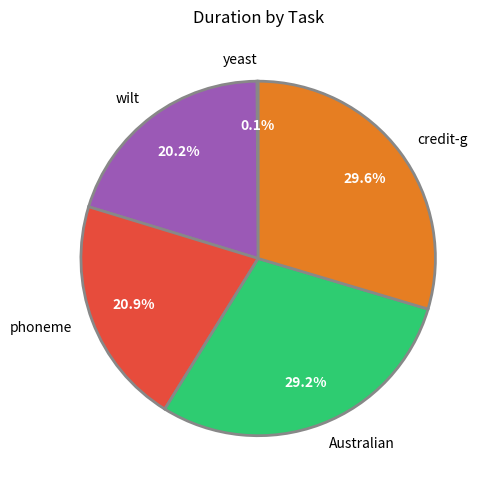

Approximately how many times larger is the value at wilt compared to Australian?

0.7